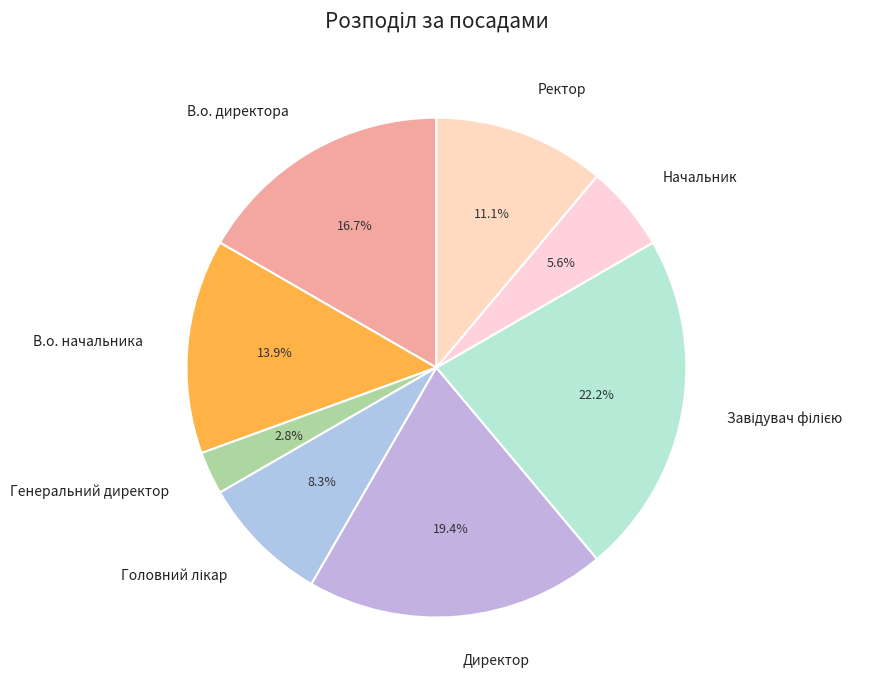

Is there any slice that represents more than half of the pie?

No